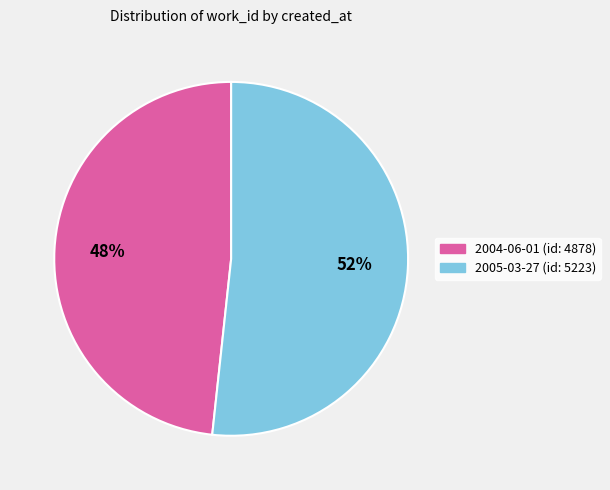

To the nearest percent, what percentage of the pie is 2004-06-01?

48%